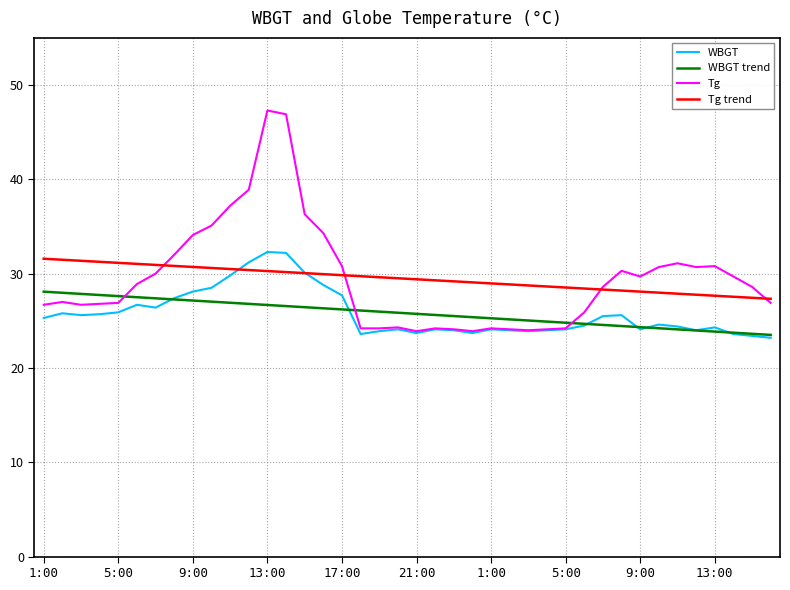

What is the difference between the maximum and minimum values in the WBGT series?

9.1